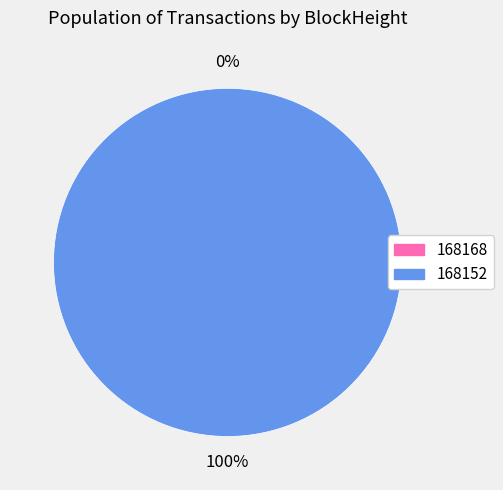

What percentage do 168152 and 168168 together represent?

100.0%